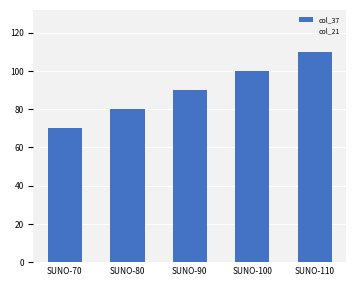

List the labels in order of value, smallest first.

SUNO-70, SUNO-80, SUNO-90, SUNO-100, SUNO-110